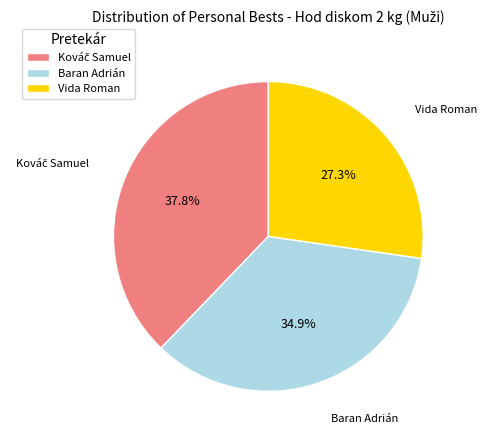

Which slice is the smallest?

Vida Roman